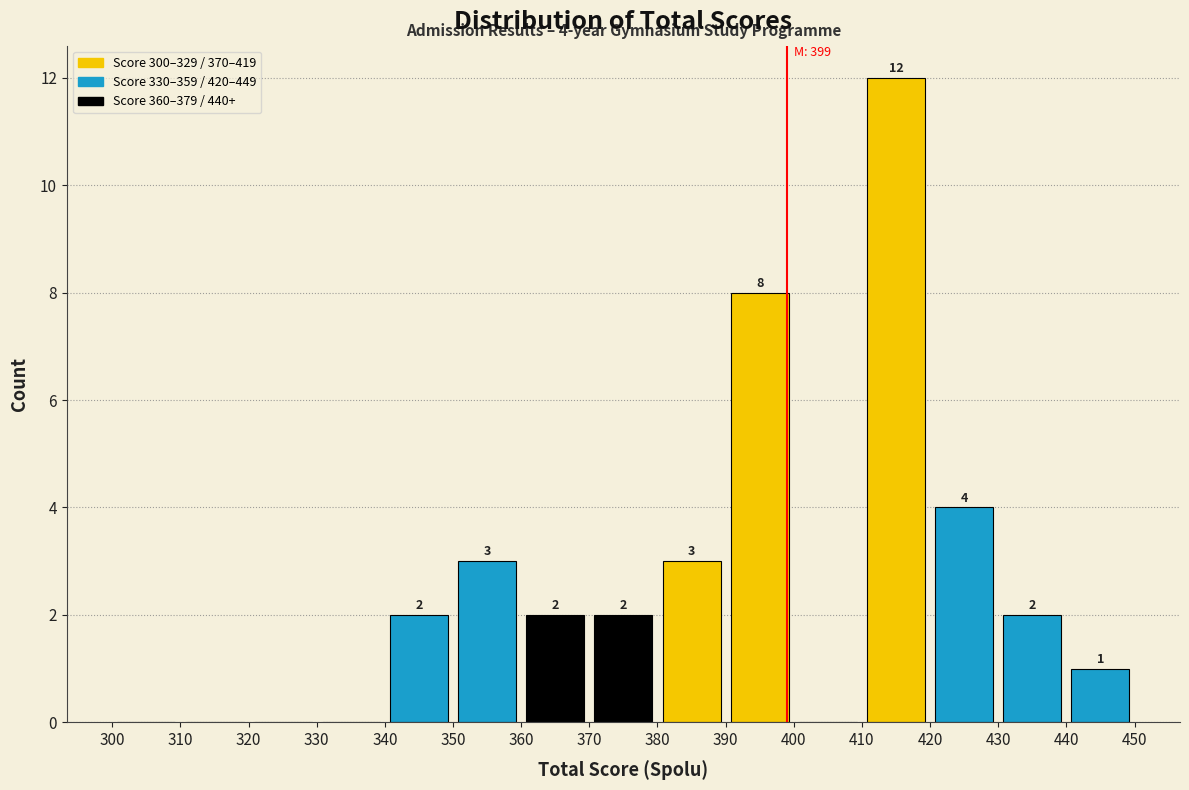

Which range on the x-axis has the tallest bar?

410 to 420